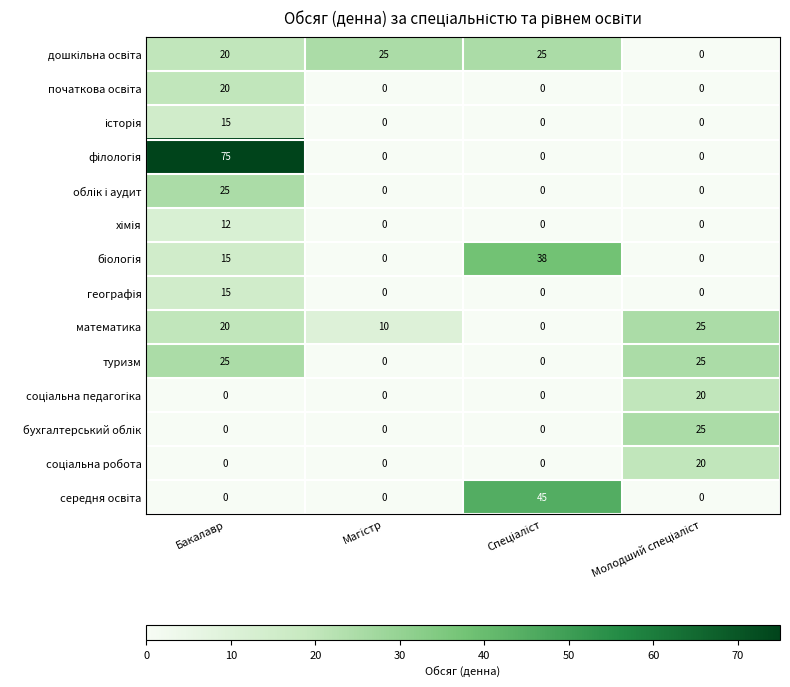

At how many categories does at least one series exceed 22?

4